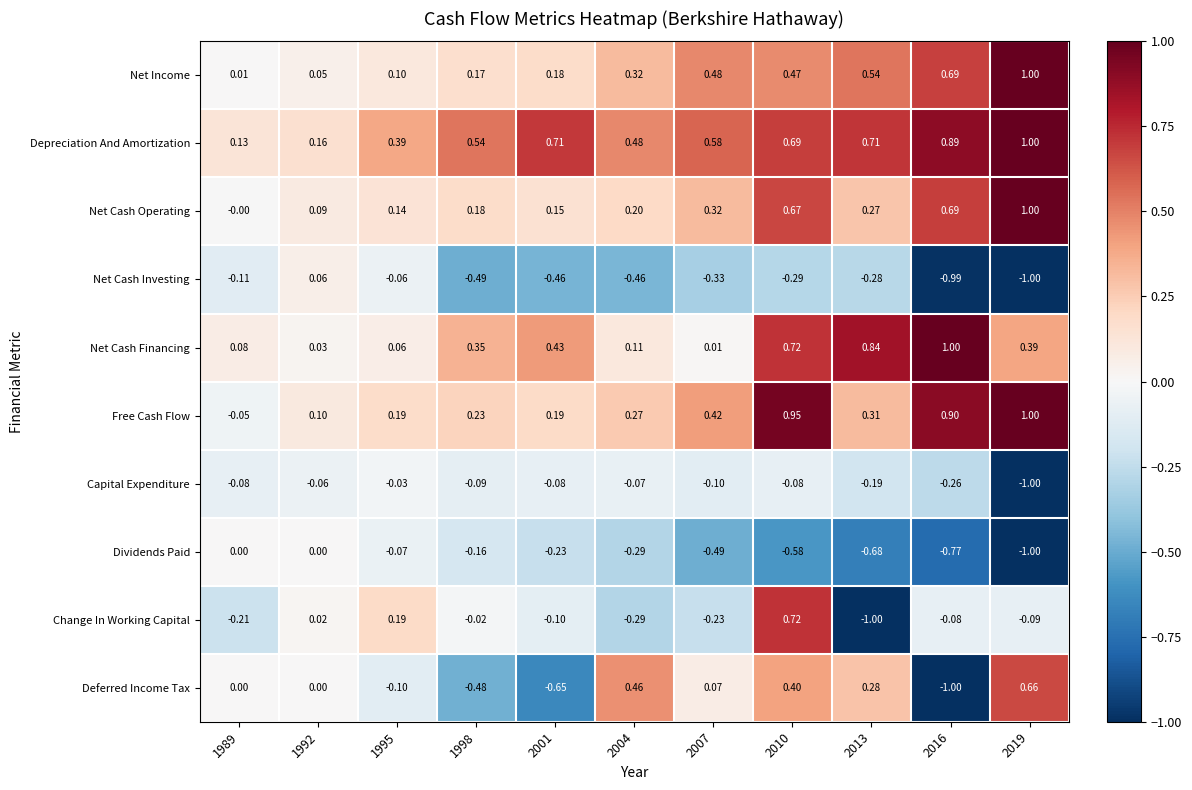

Is the value of Dividends Paid at 2019 greater than the value of Net Cash Operating at 2016?

No